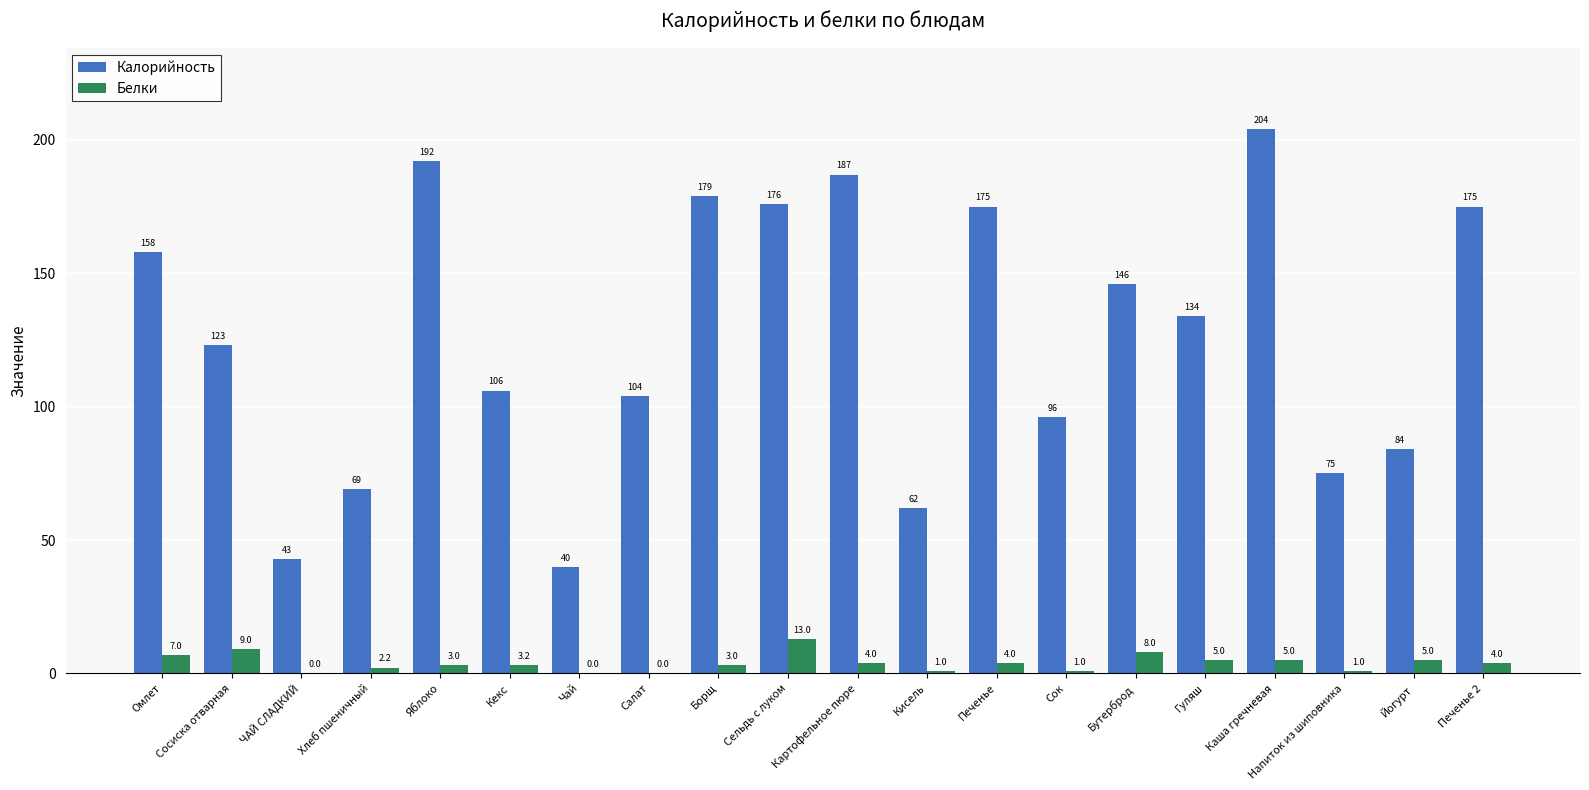

What is the difference between the Белки values at Картофельное пюре and Кисель?

3.0